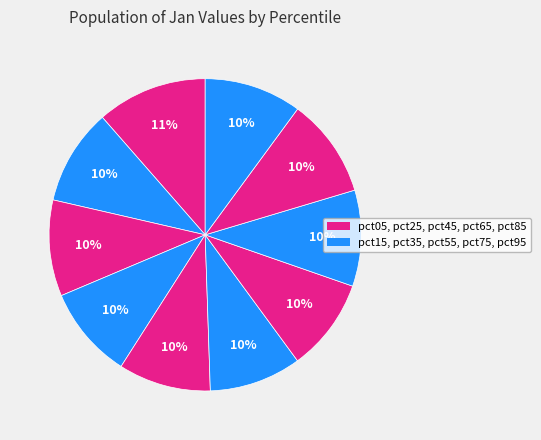

Rank the categories by value from highest to lowest.

pct05, pct85, pct95, pct15, pct25, pct75, pct65, pct35, pct45, pct55